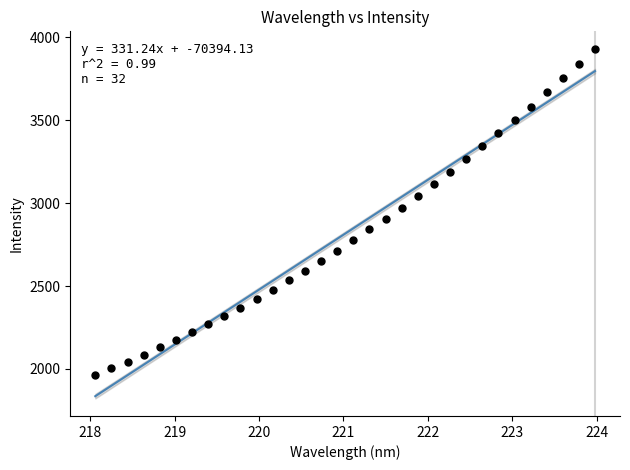

What is the range of Y values (max minus min)?

1966.5